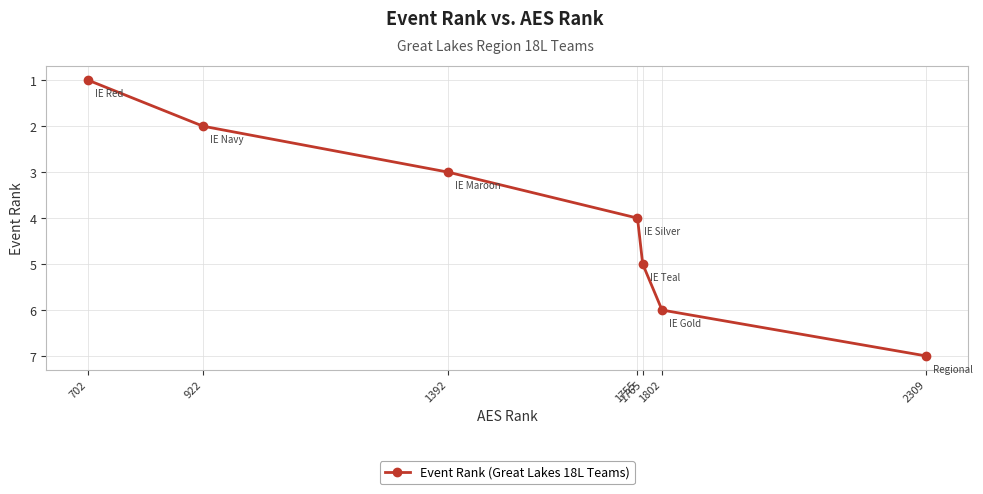

Reading left to right, list all the values displayed in this chart.

1	2	3	4	5	6	7